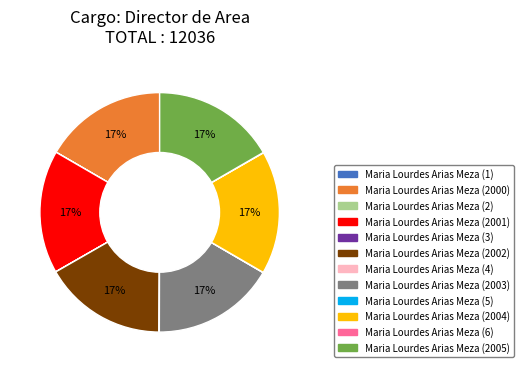

To the nearest percent, what portion does Maria Lourdes Arias Meza (2001) represent?

17%